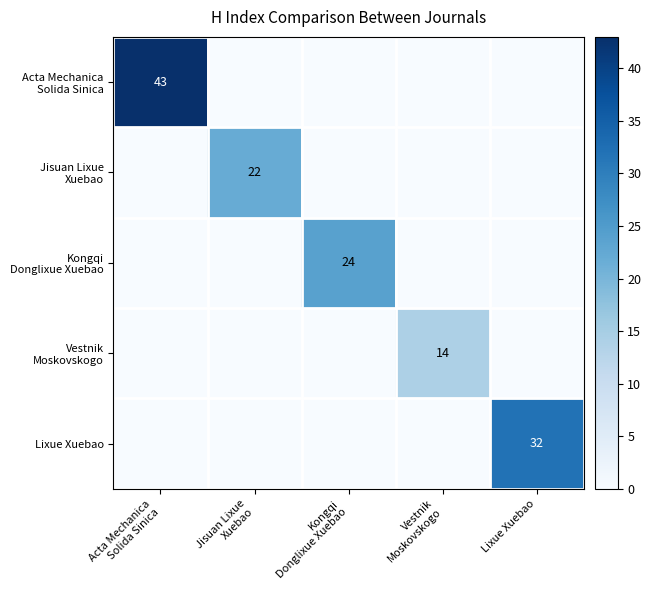

At which label does Jisuan Lixue Xuebao reach its peak?

Jisuan Lixue Xuebao